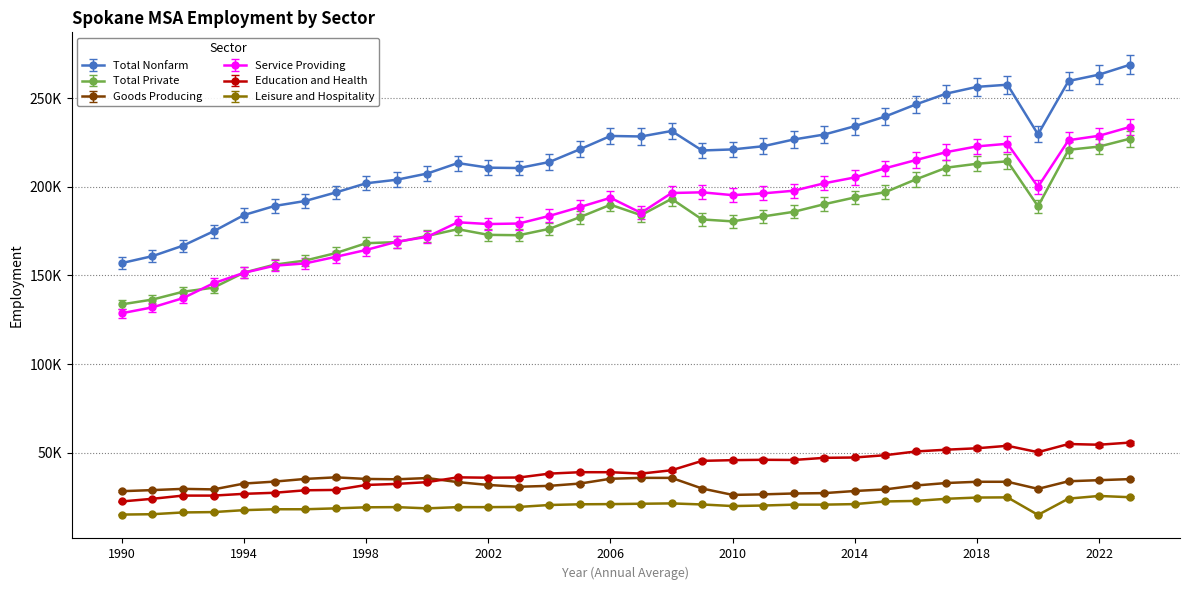

Is this an area chart (filled region under the line)?

No